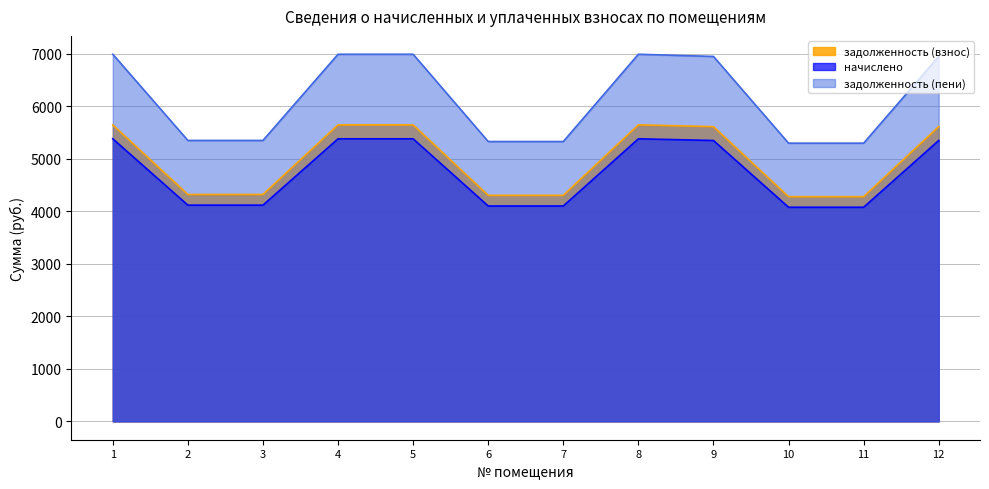

At which category does задолженность (пени) reach its first local peak?

8